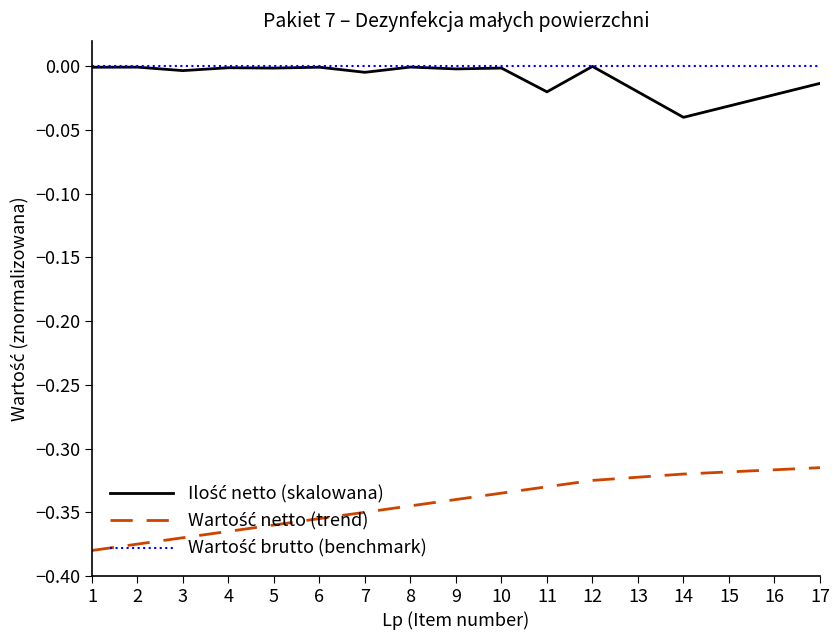

What is the difference between the second highest and minimum values in the Wartość netto (trend) series?

0.1